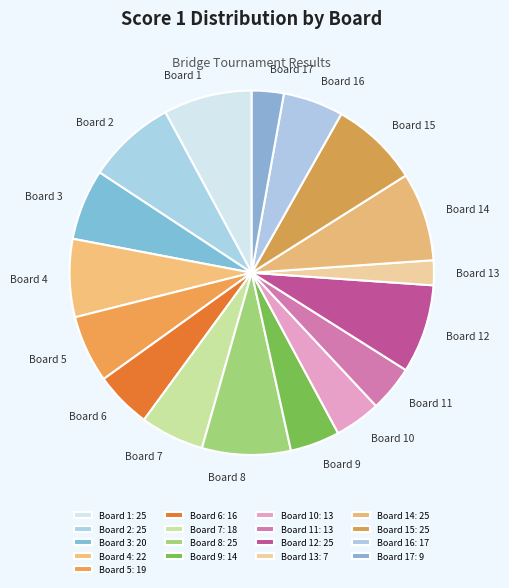

Does Board 9 account for over 50% of the chart?

No